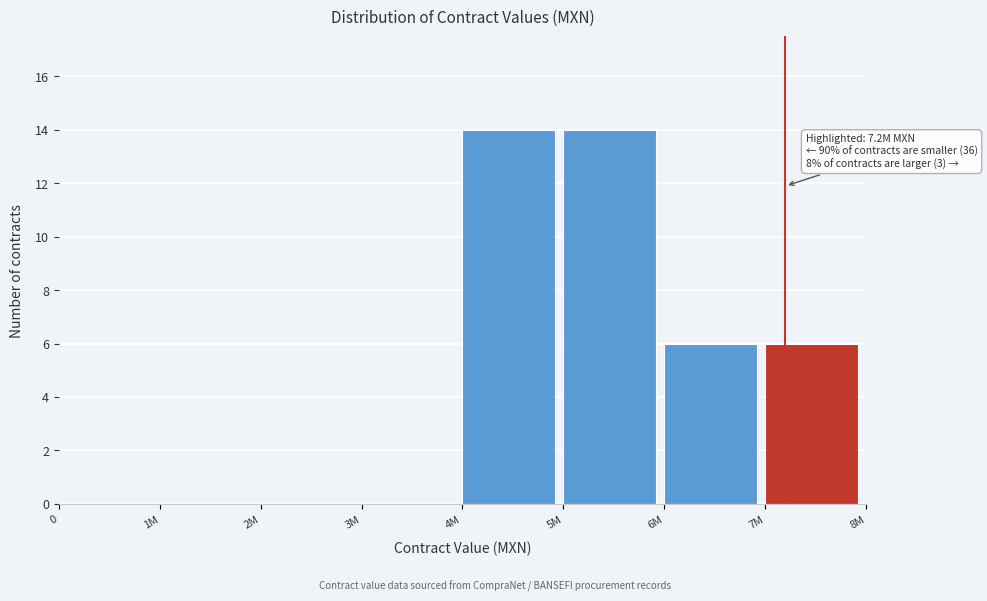

Reading left to right, what are all the values shown in this chart?

0=0	1M=0	2M=0	3M=0	4M=14	5M=14	6M=6	7M=6